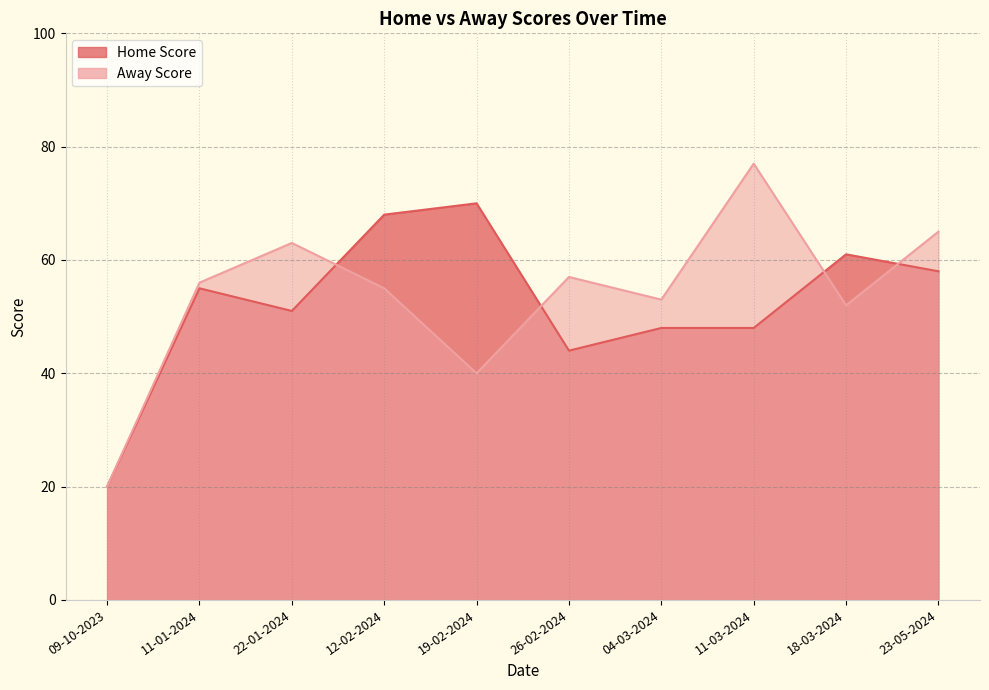

What is the total value across all series at 26-02-2024?

101